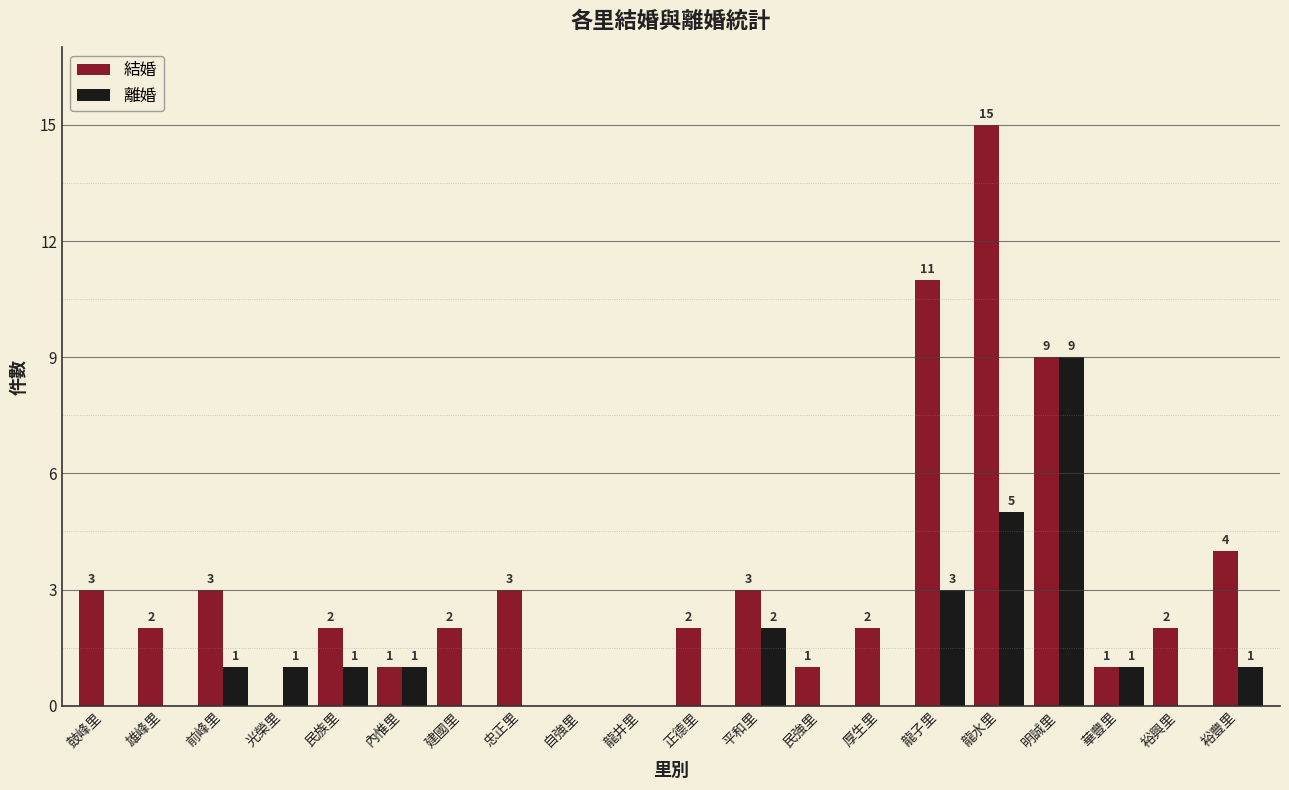

What is the total value across all series at 龍子里?

14